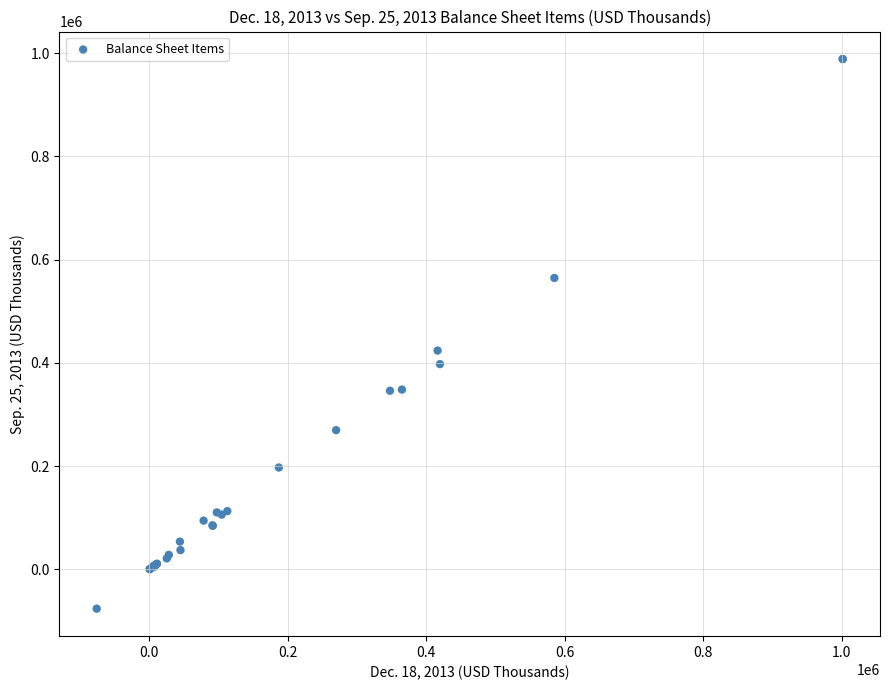

What Y value in the scatter plot is closest to 456313?

423954